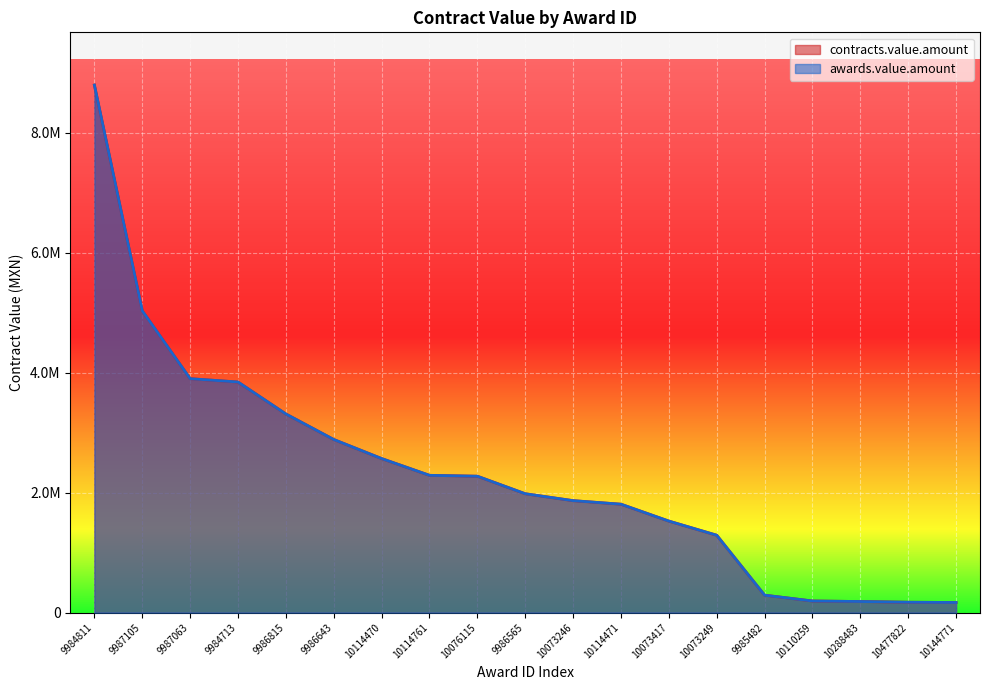

Between 10073246 and 10073249, which series saw the biggest shift?

contracts.value.amount line